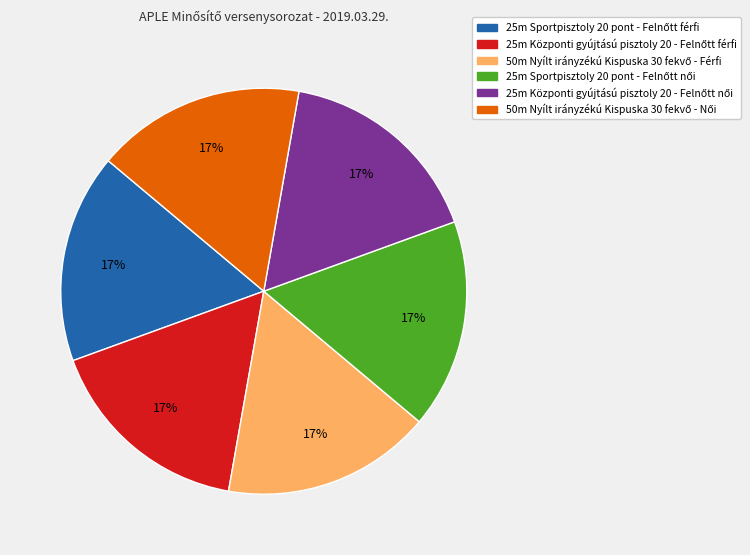

Count the number of slices in the pie.

6